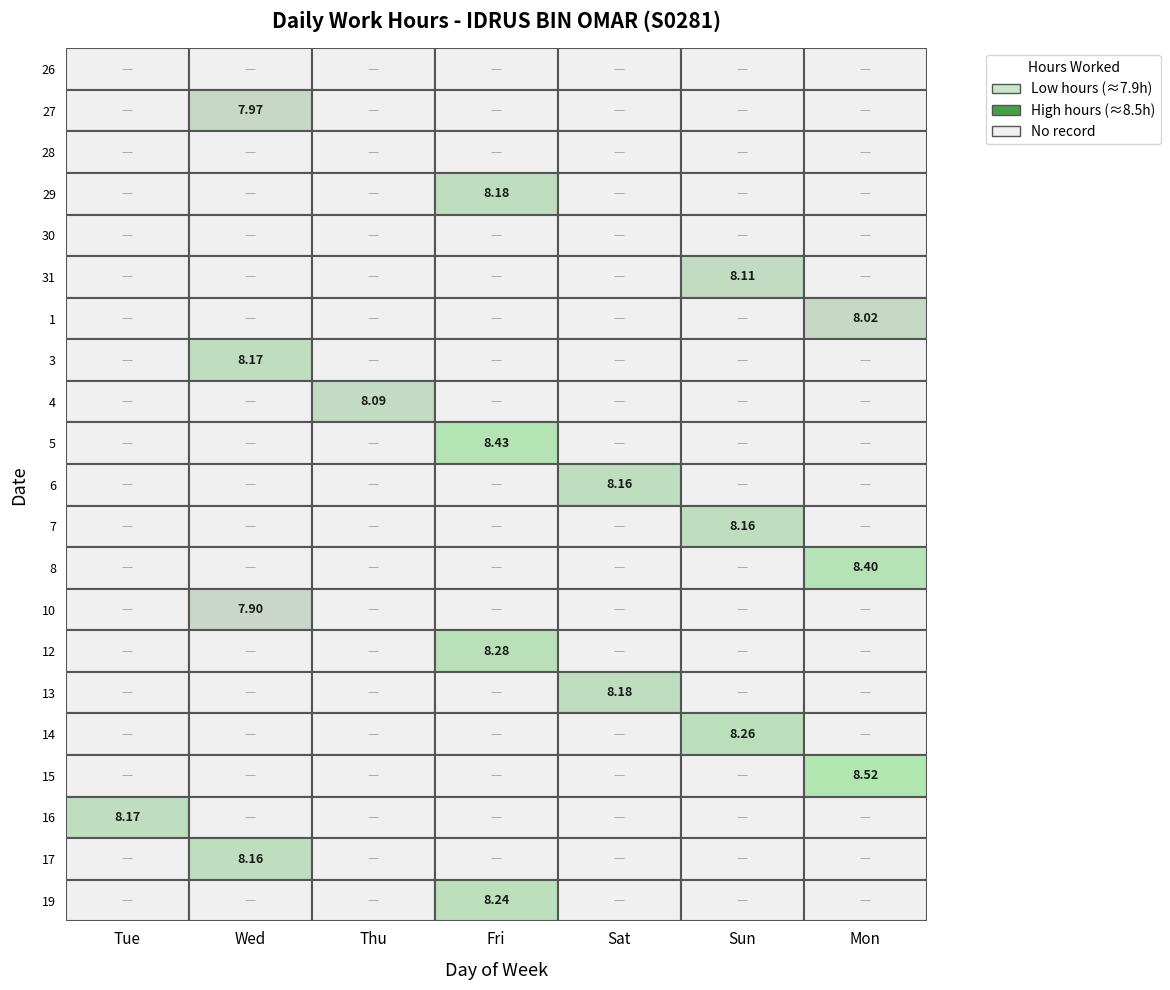

Reading left to right, what are all the values shown in this chart?

26: 0.0	0.0	0.0	0.0	0.0	0.0	0.0
27: 0.0	8.0	0.0	0.0	0.0	0.0	0.0
28: 0.0	0.0	0.0	0.0	0.0	0.0	0.0
29: 0.0	0.0	0.0	8.2	0.0	0.0	0.0
30: 0.0	0.0	0.0	0.0	0.0	0.0	0.0
31: 0.0	0.0	0.0	0.0	0.0	8.1	0.0
1: 0.0	0.0	0.0	0.0	0.0	0.0	8.0
3: 0.0	8.2	0.0	0.0	0.0	0.0	0.0
4: 0.0	0.0	8.1	0.0	0.0	0.0	0.0
5: 0.0	0.0	0.0	8.4	0.0	0.0	0.0
6: 0.0	0.0	0.0	0.0	8.2	0.0	0.0
7: 0.0	0.0	0.0	0.0	0.0	8.2	0.0
8: 0.0	0.0	0.0	0.0	0.0	0.0	8.4
10: 0.0	7.9	0.0	0.0	0.0	0.0	0.0
12: 0.0	0.0	0.0	8.3	0.0	0.0	0.0
13: 0.0	0.0	0.0	0.0	8.2	0.0	0.0
14: 0.0	0.0	0.0	0.0	0.0	8.3	0.0
15: 0.0	0.0	0.0	0.0	0.0	0.0	8.5
16: 8.2	0.0	0.0	0.0	0.0	0.0	0.0
17: 0.0	8.2	0.0	0.0	0.0	0.0	0.0
19: 0.0	0.0	0.0	8.2	0.0	0.0	0.0